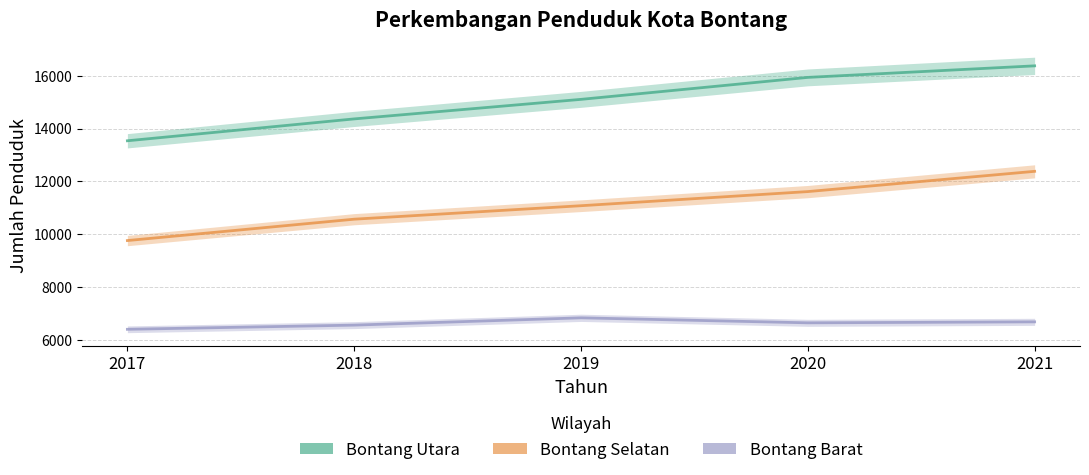

Where is Bontang Selatan nearest to the value 11073?

2019